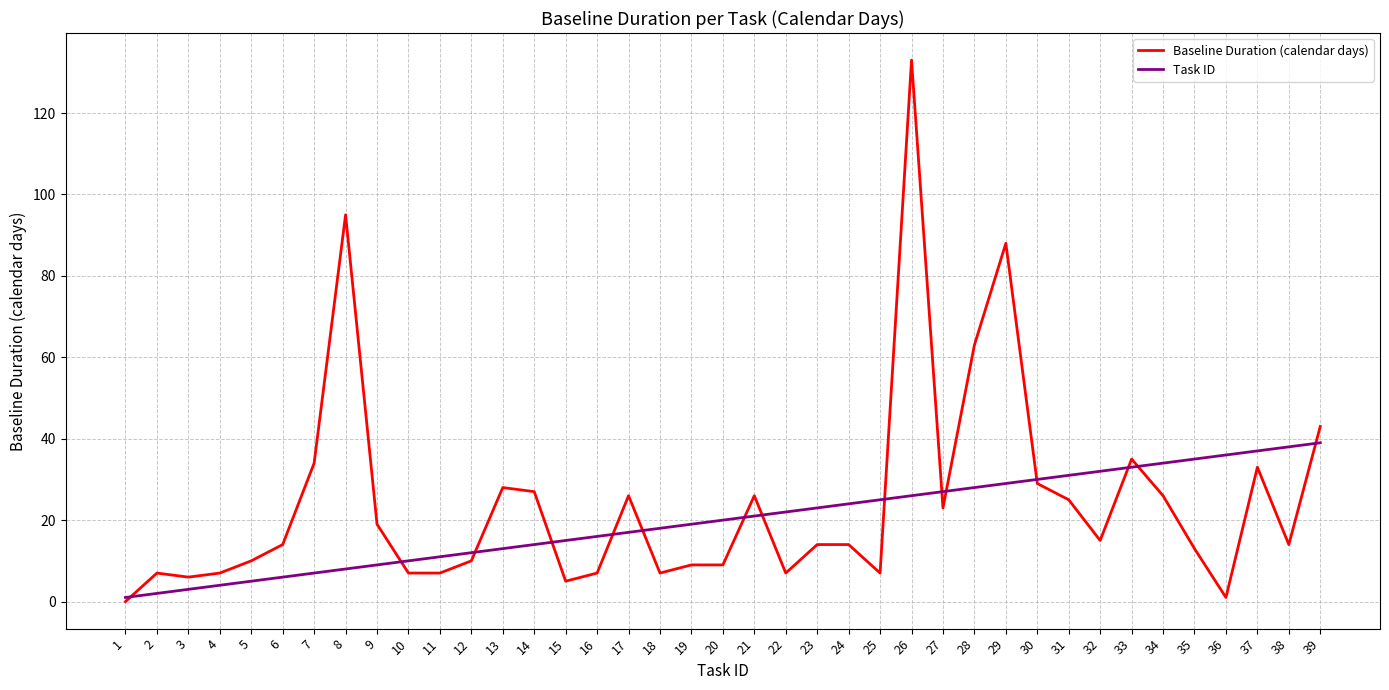

How many values in the Task ID series are below 20?

19